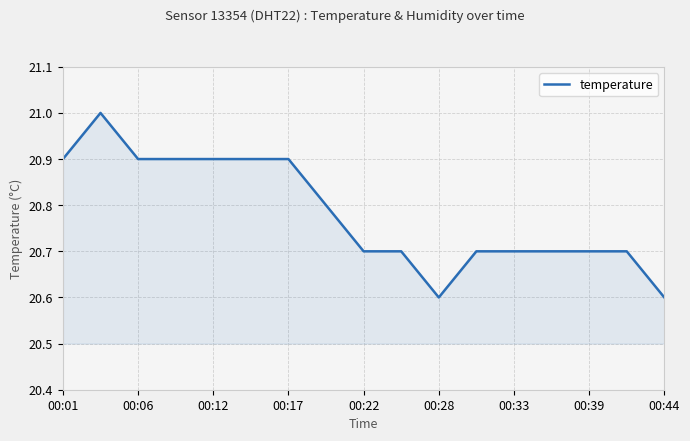

What is the greatest value displayed?

21.0